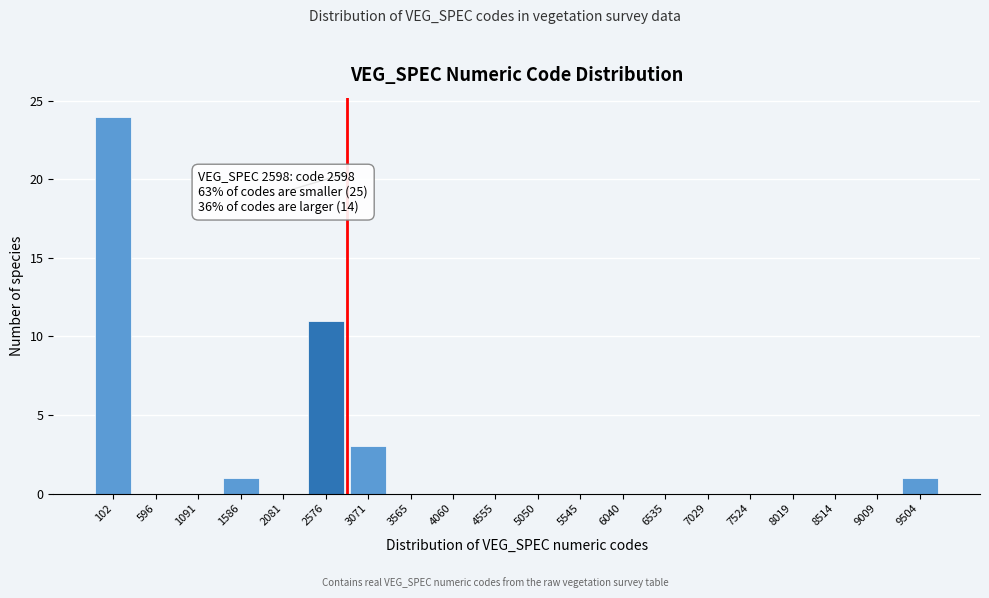

Reading right to left, transcribe all the data shown in this chart.

9504=1	9009=0	8514=0	8019=0	7524=0	7029=0	6535=0	6040=0	5545=0	5050=0	4555=0	4060=0	3565=0	3071=3	2576=11	2081=0	1586=1	1091=0	596=0	102=24